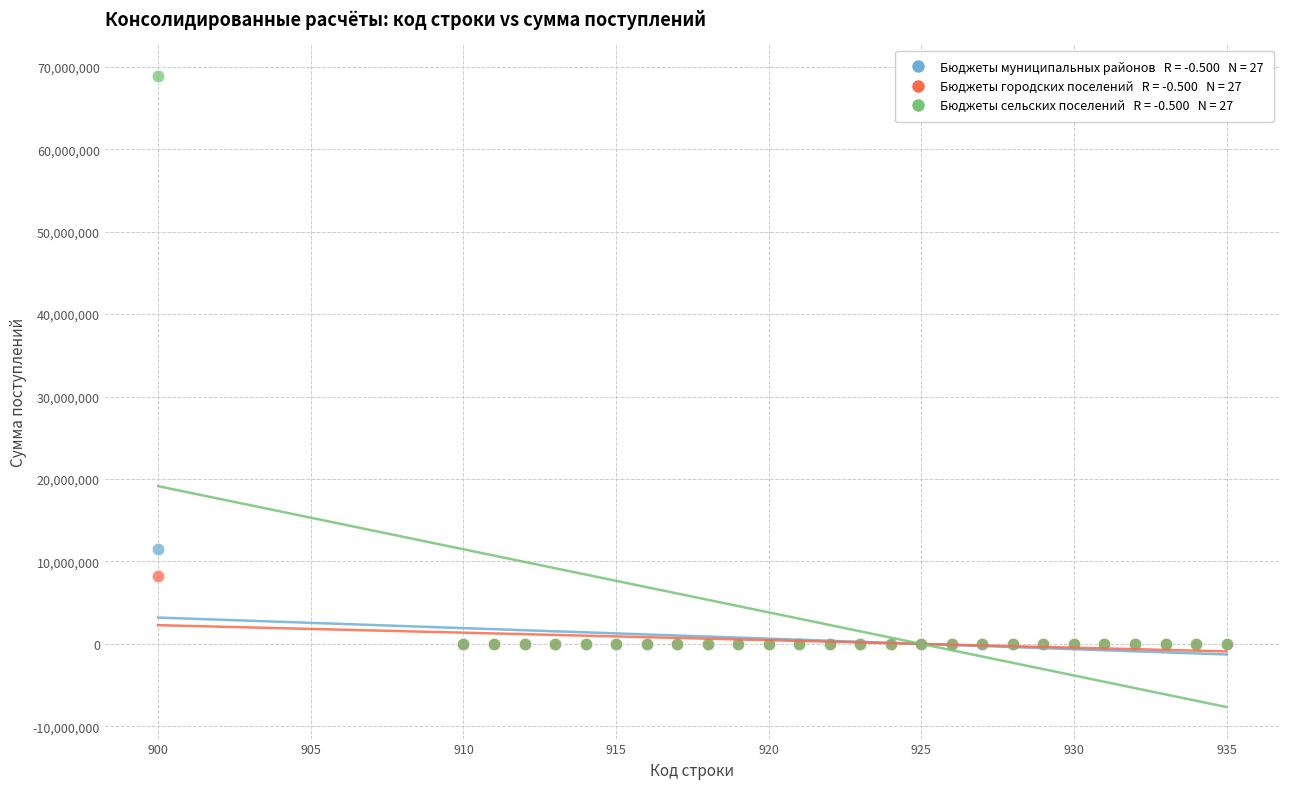

Across all series, what Y value is closest to 34436805?

11498859.2